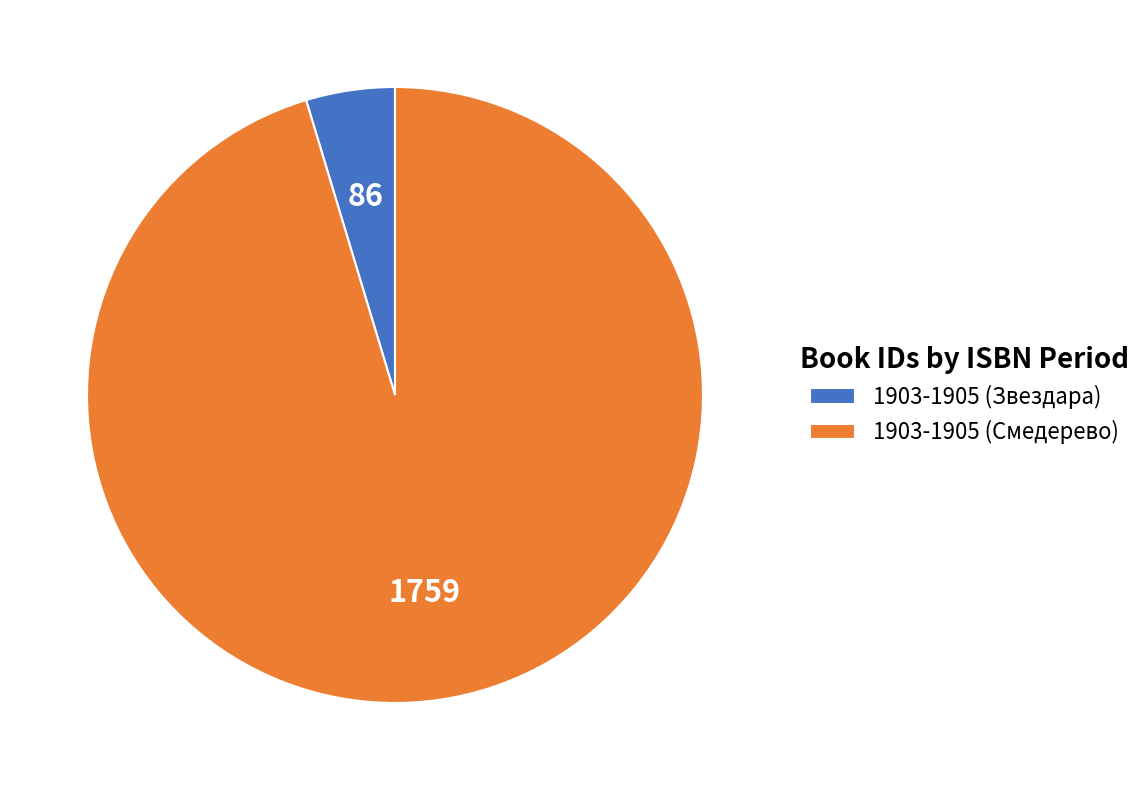

How many segments does this pie chart have?

2